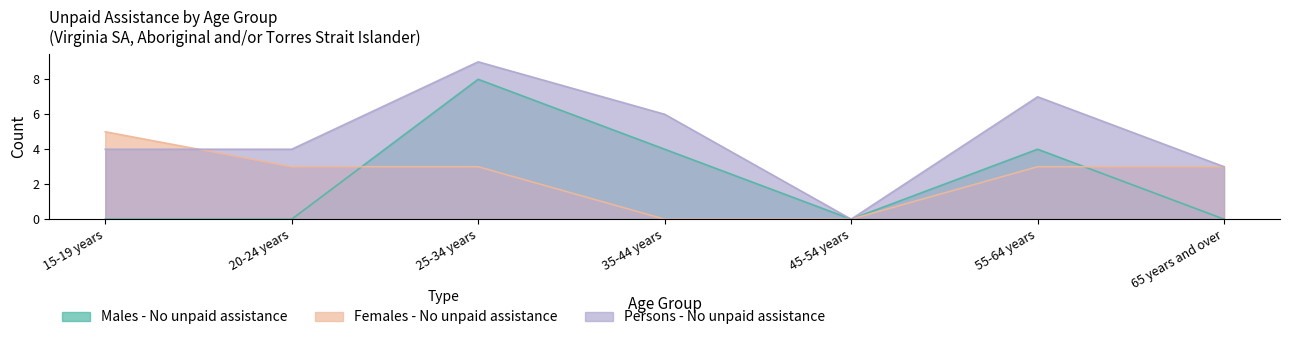

What are all the series names shown in the legend?

Males - No unpaid assistance, Females - No unpaid assistance, Persons - No unpaid assistance